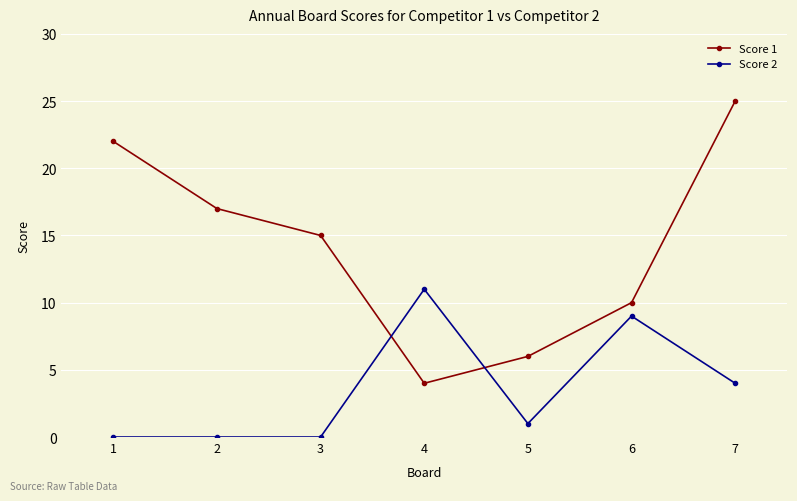

Rank the series by their maximum value, from highest to lowest.

Score 1, Score 2